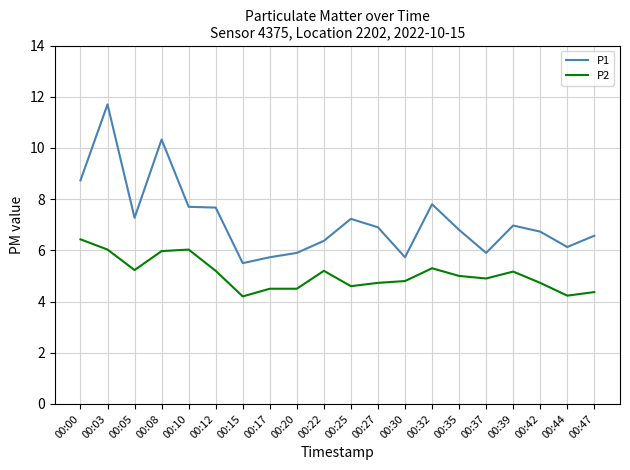

What is the difference between the P1 values at 00:08 and 00:03?

1.4